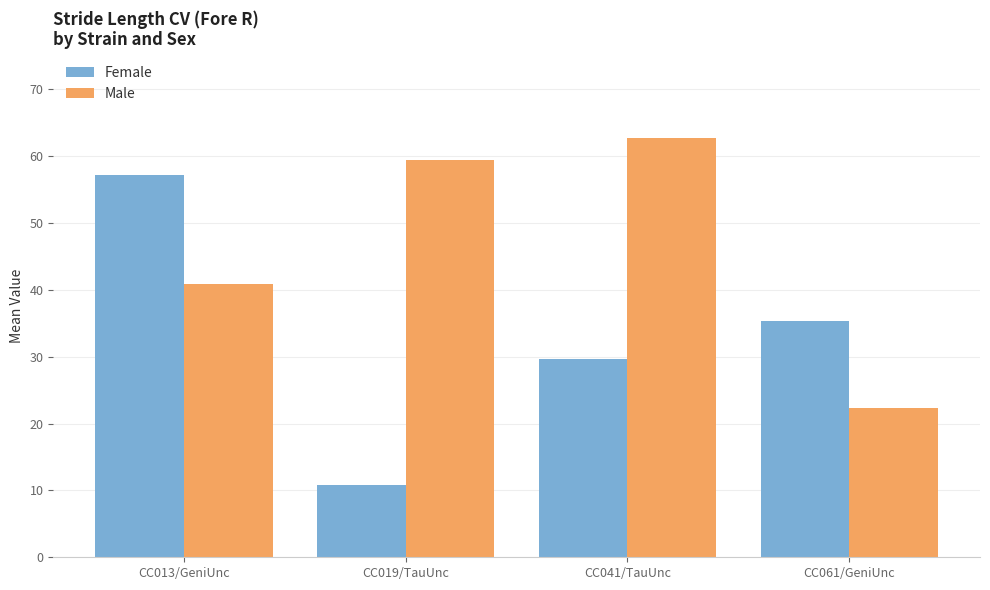

Which category has the lowest value in the Male series?

CC061/GeniUnc